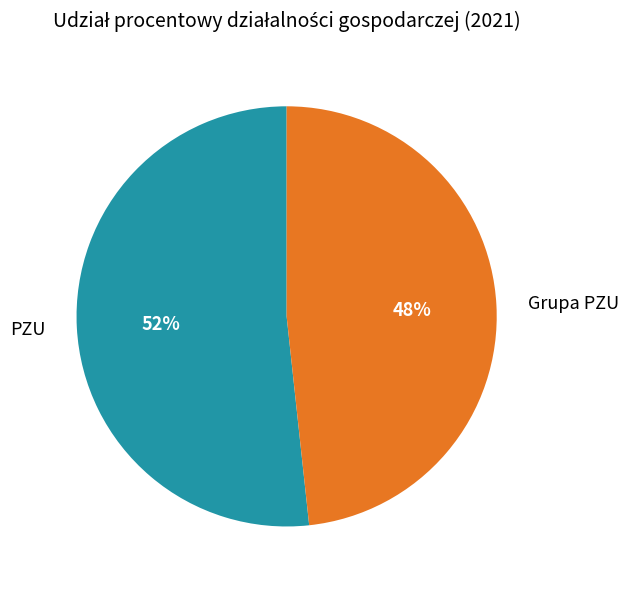

To the nearest percent, what percentage of the pie is Grupa PZU?

48%